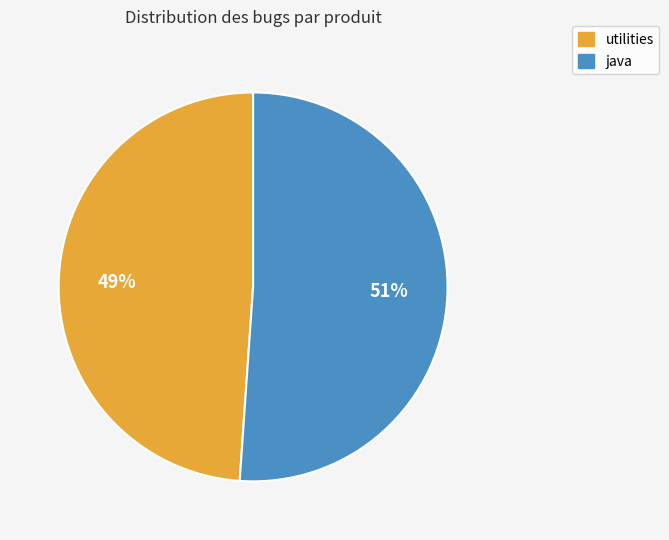

Is the sum of java and utilities greater than half?

Yes